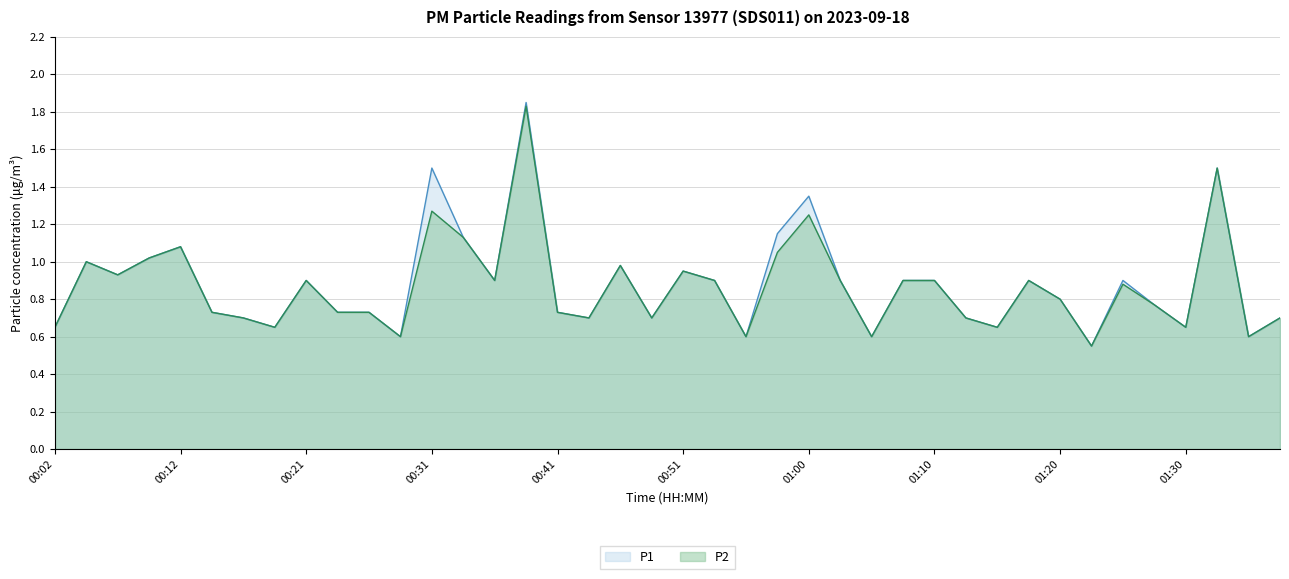

Count the number of categories in the chart.

40